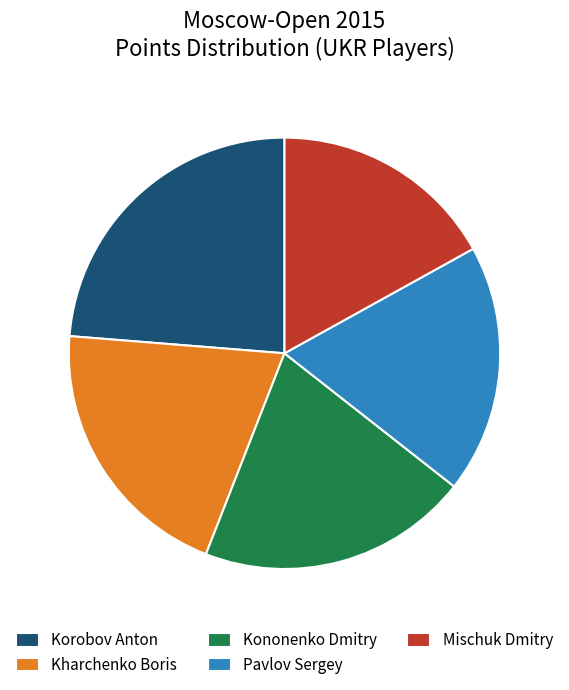

How many segments does this pie chart have?

5